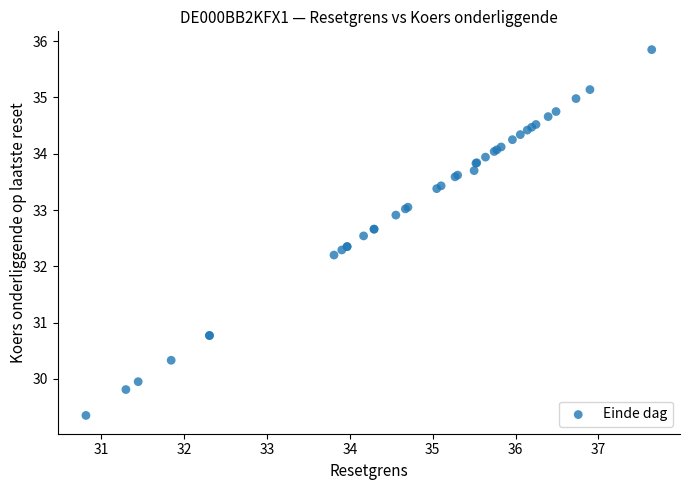

What Y value in the scatter plot is closest to 32?

32.2